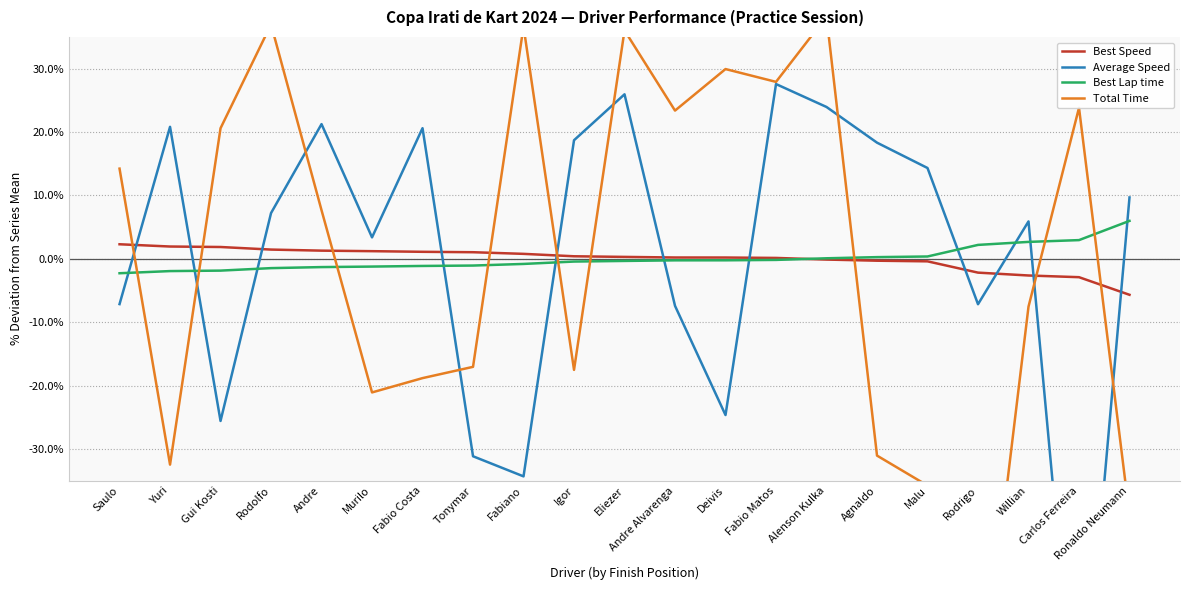

What is the total value across all series at Willian?

-1.6